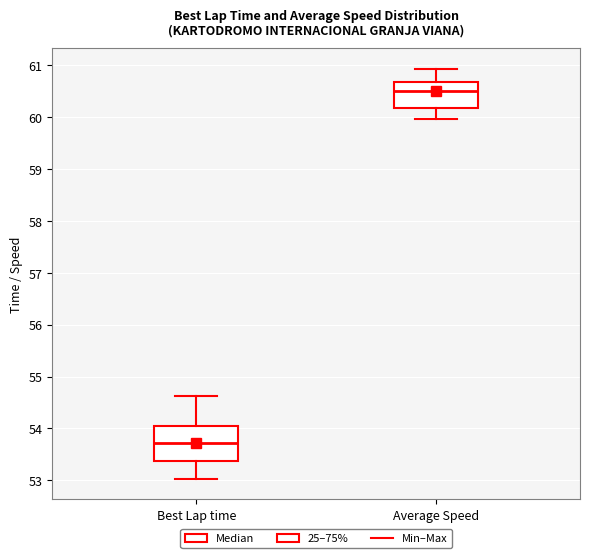

Where does the median line of the box for Best Lap time sit on the y-axis? The values are not printed on the chart, so give them approximately, as read against the axis.

53.7